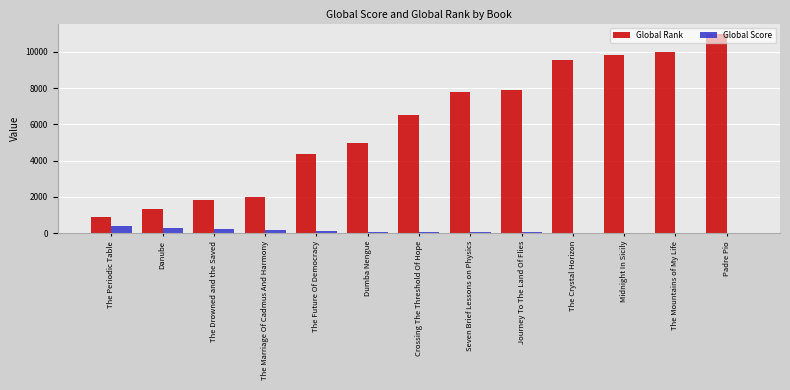

True or false: Global Score has a value of 286 at Danube.

True